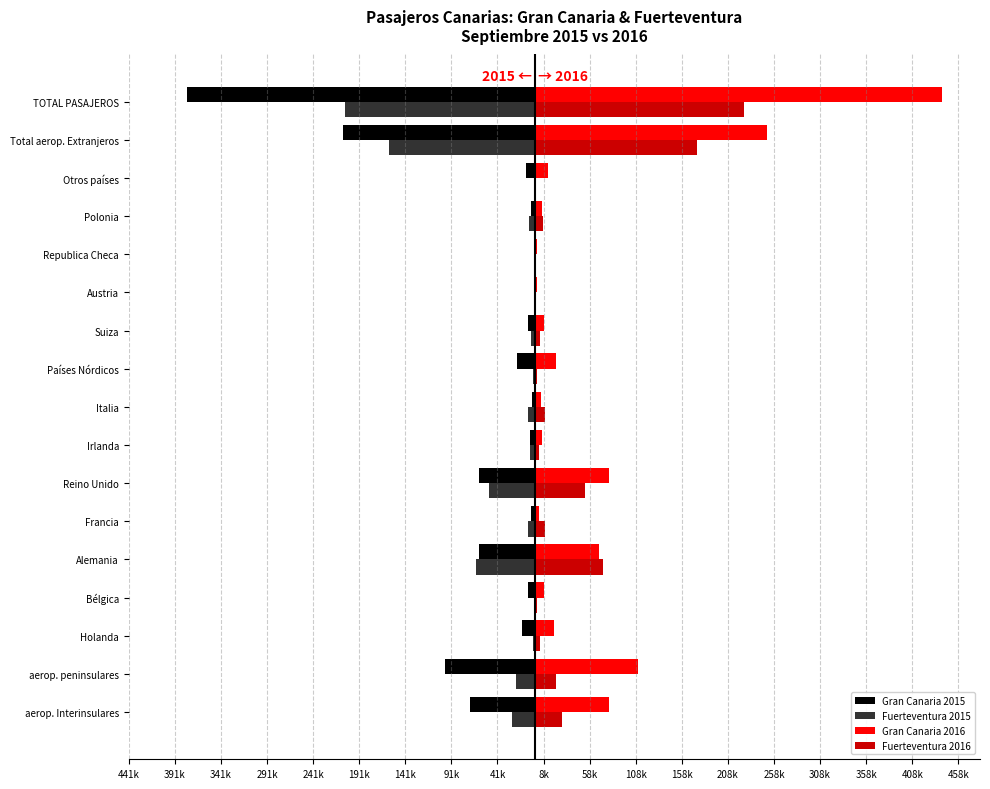

What is the average value of the Gran Canaria 2015 series?

-56741